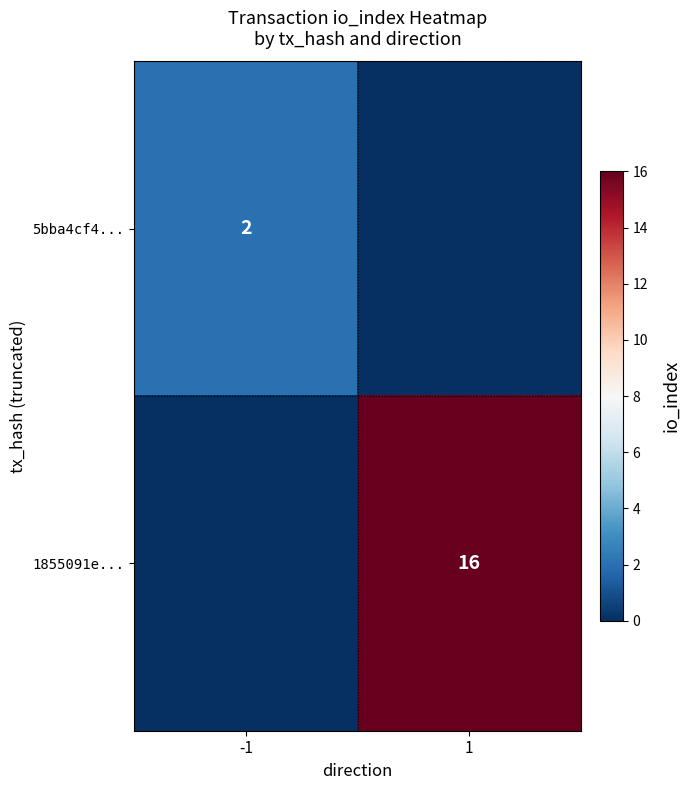

The 1855091e... series shows 24 at 1. True or false?

False